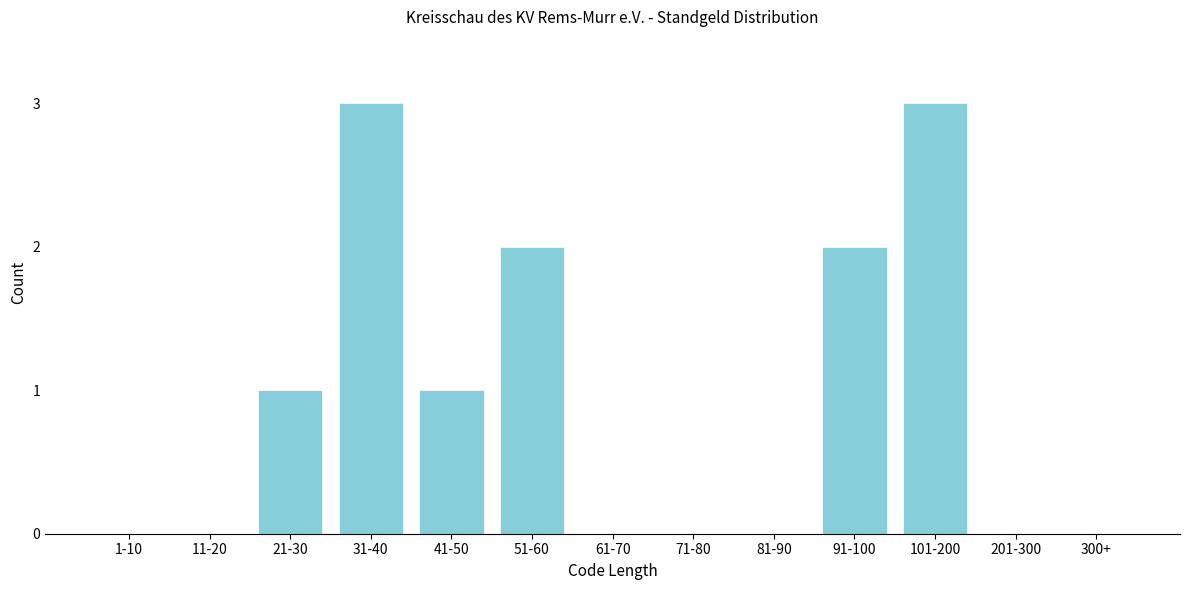

Reading left to right, what are all the values shown in this chart?

1-10=0	11-20=0	21-30=1	31-40=3	41-50=1	51-60=2	61-70=0	71-80=0	81-90=0	91-100=2	101-200=3	201-300=0	300+=0